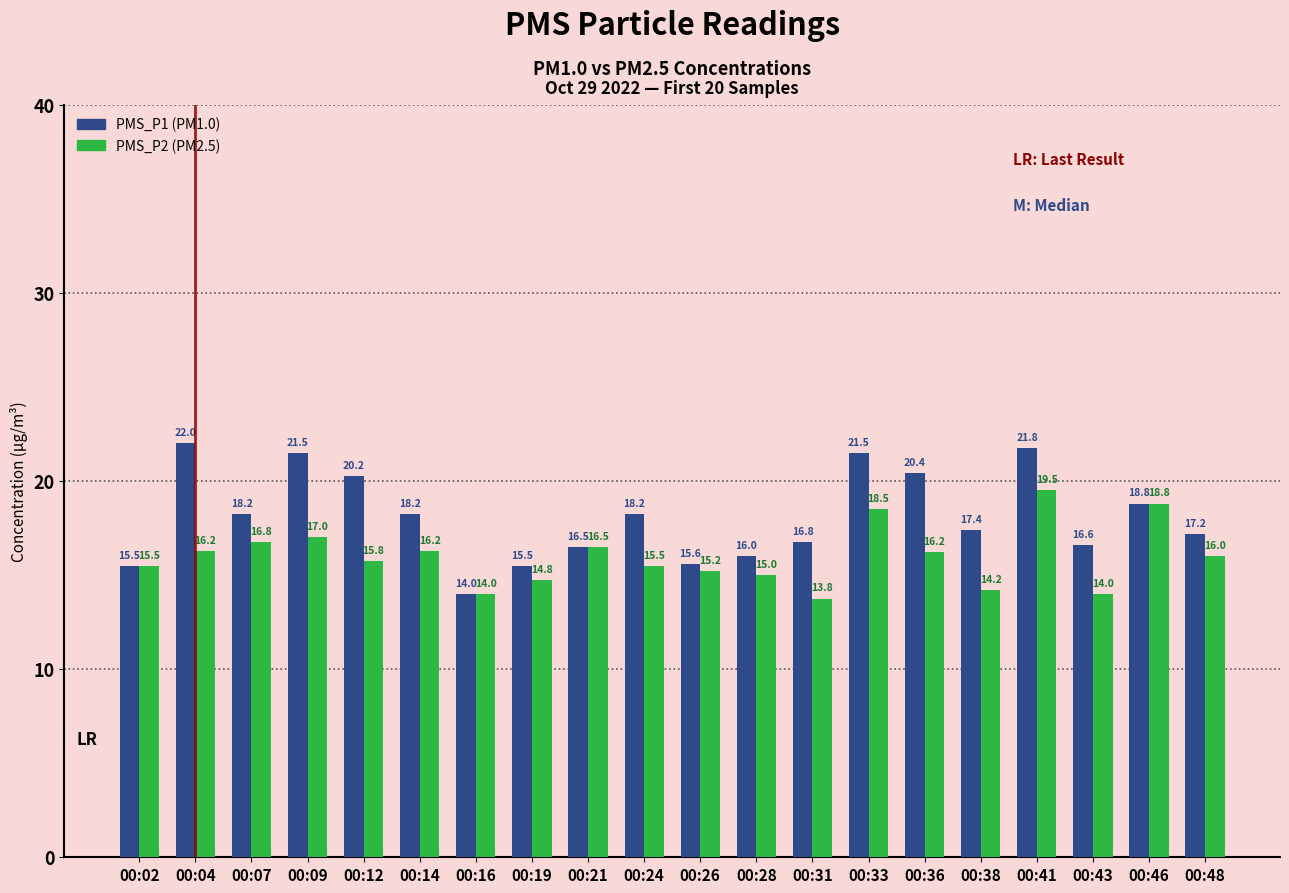

At which category does the chart reach its peak across all series?

00:04